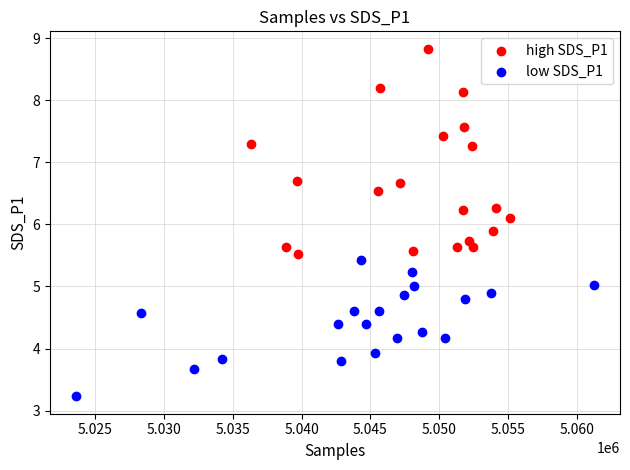

Which series contains the lowest Y value?

low SDS_P1